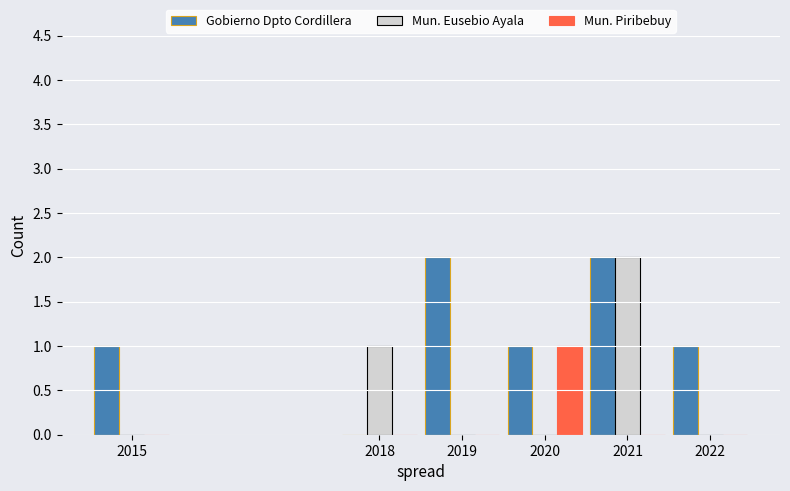

What is the sum of the Mun. Eusebio Ayala values at 2022 and 2018?

1